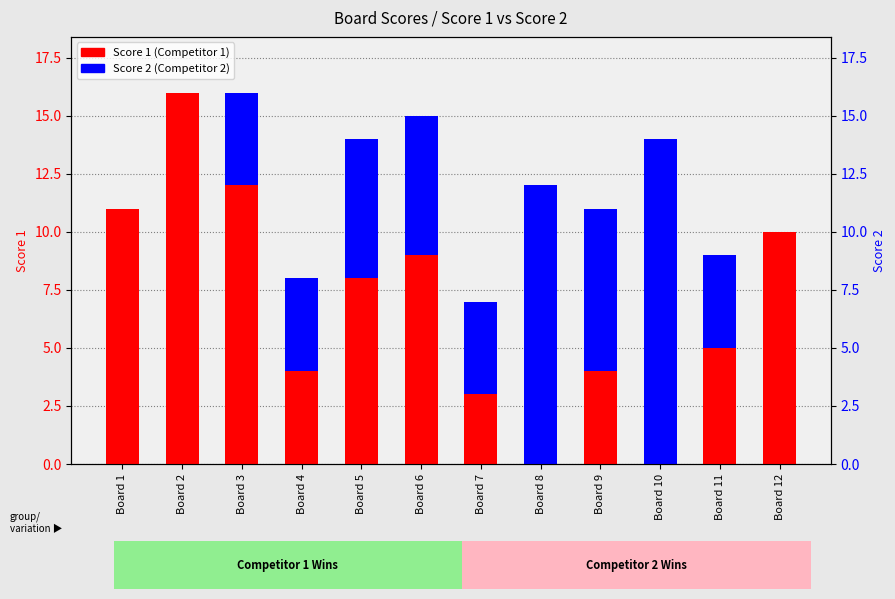

Where does the Score 1 series first go above 8?

Board 1